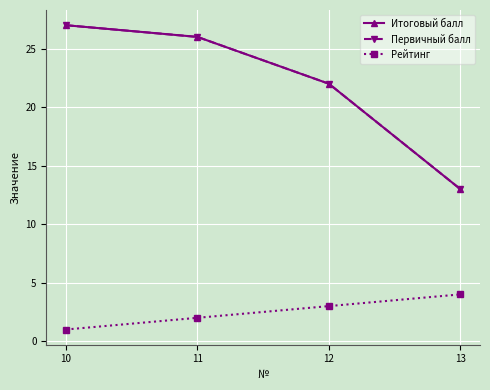

Is this an area chart (filled region under the line)?

No